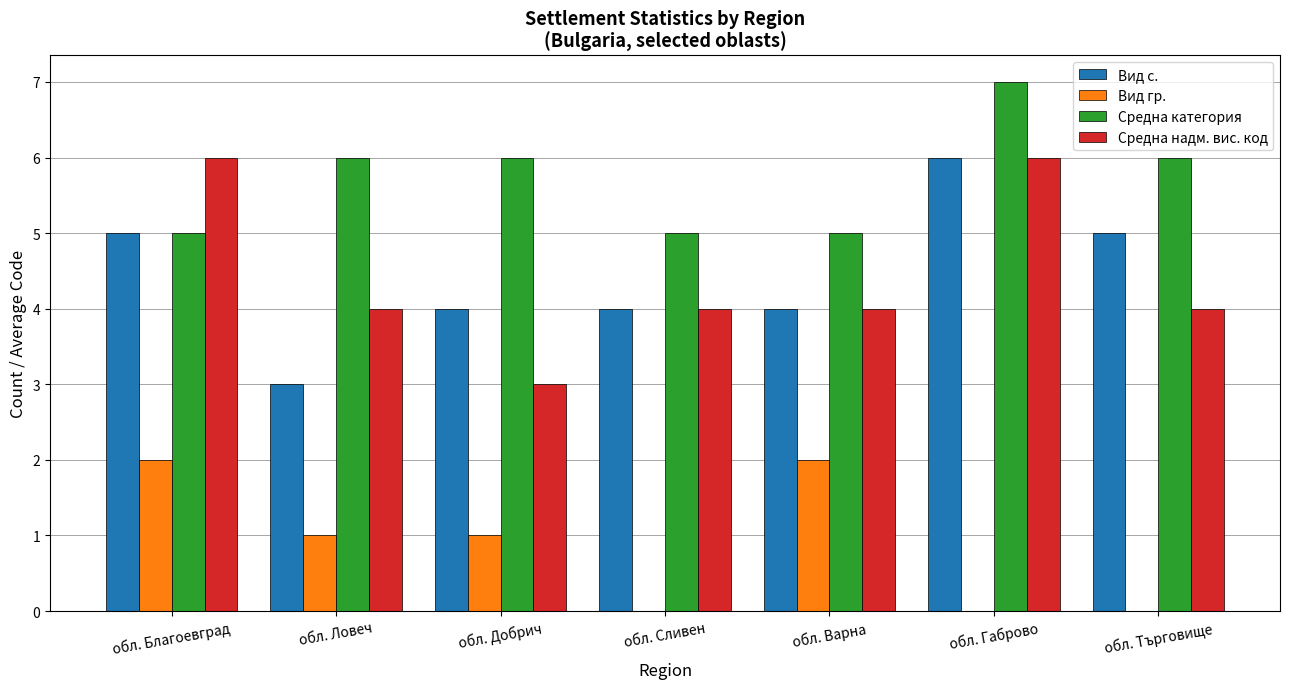

Is the value of Средна надм. вис. код at обл. Ловеч greater than the value of Вид гр. at обл. Варна?

Yes